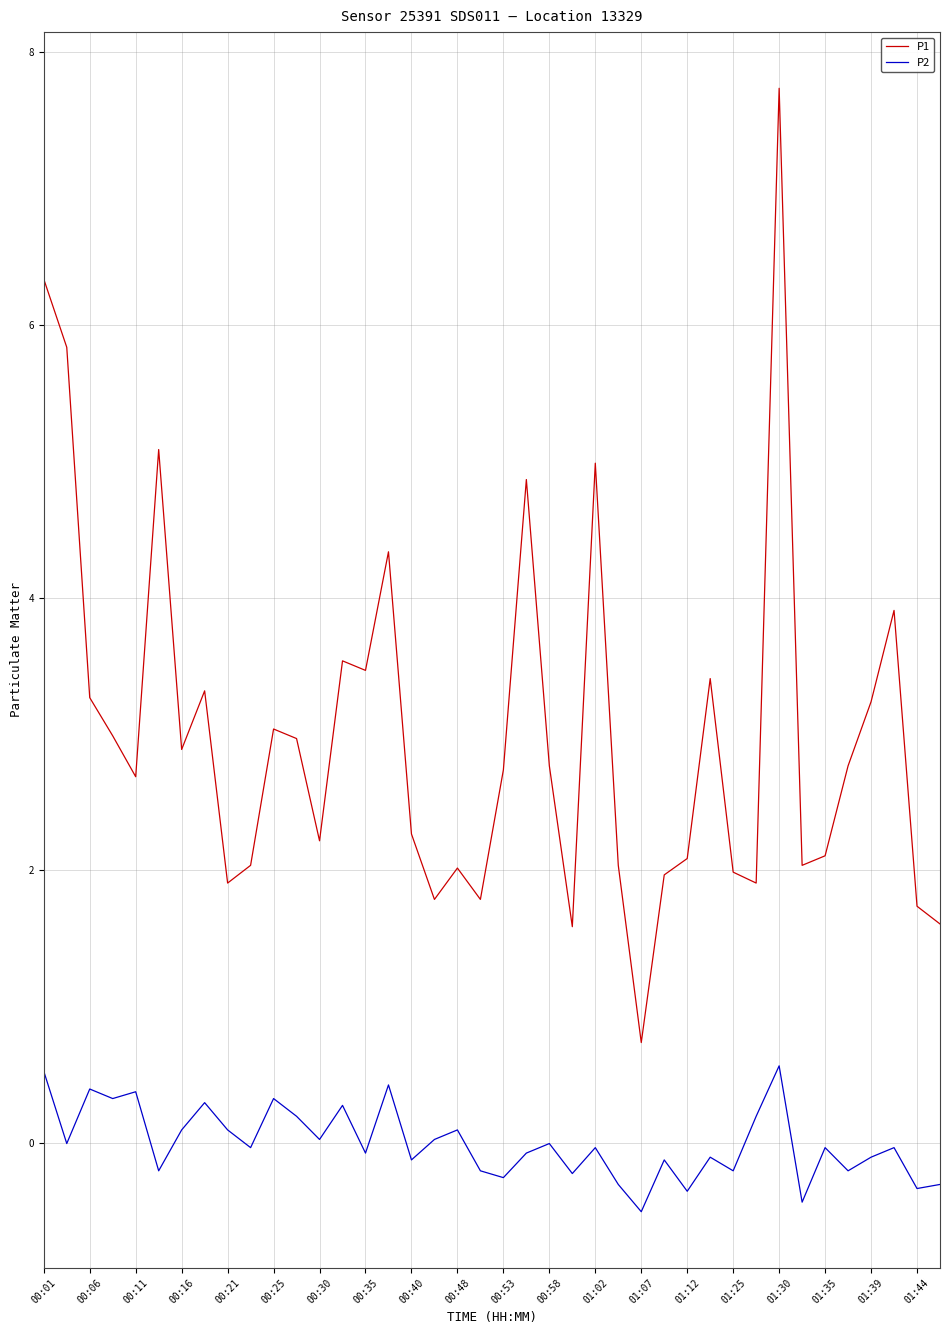

Rank the series by their maximum value, from highest to lowest.

P1, P2